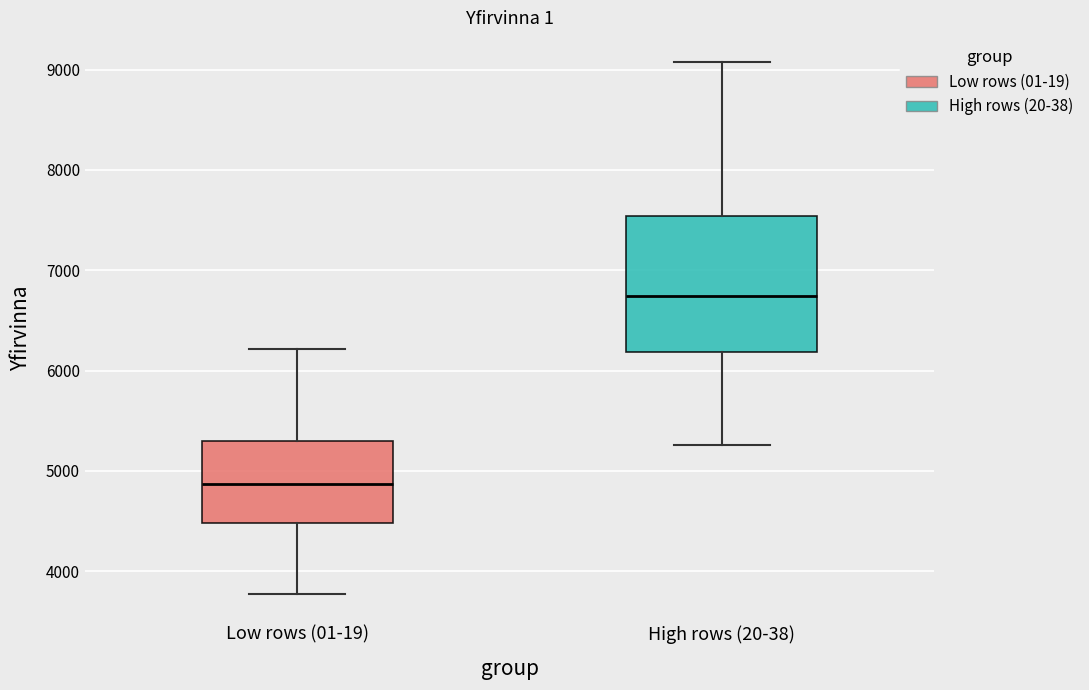

Which box's median line is the lowest?

Low rows (01-19)